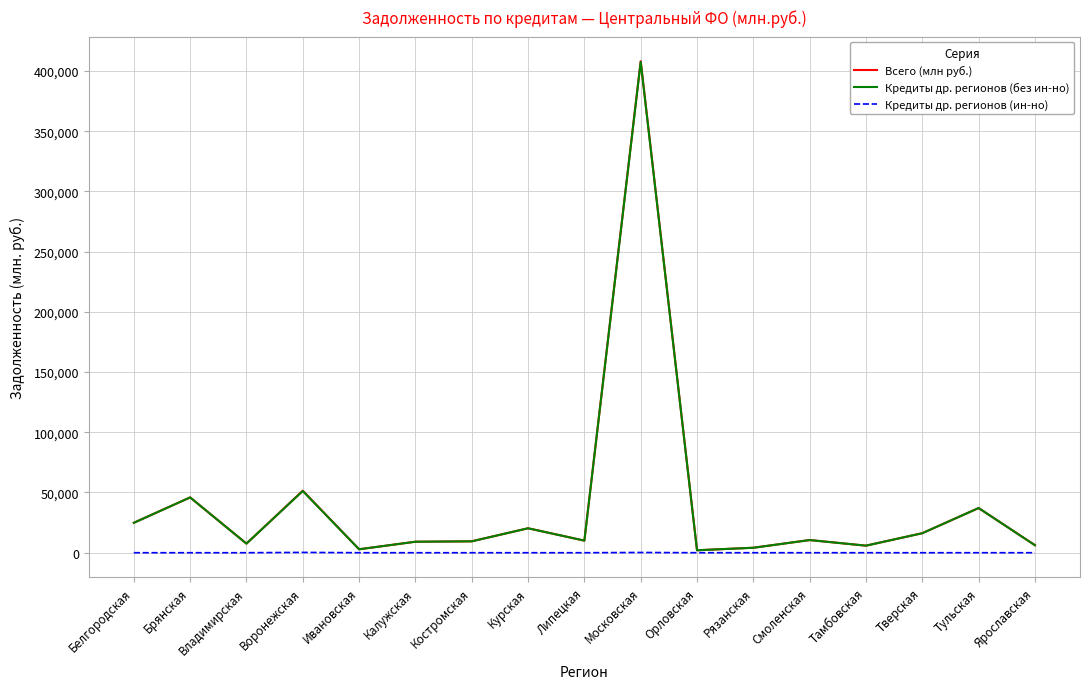

What is the greatest value displayed?

408114